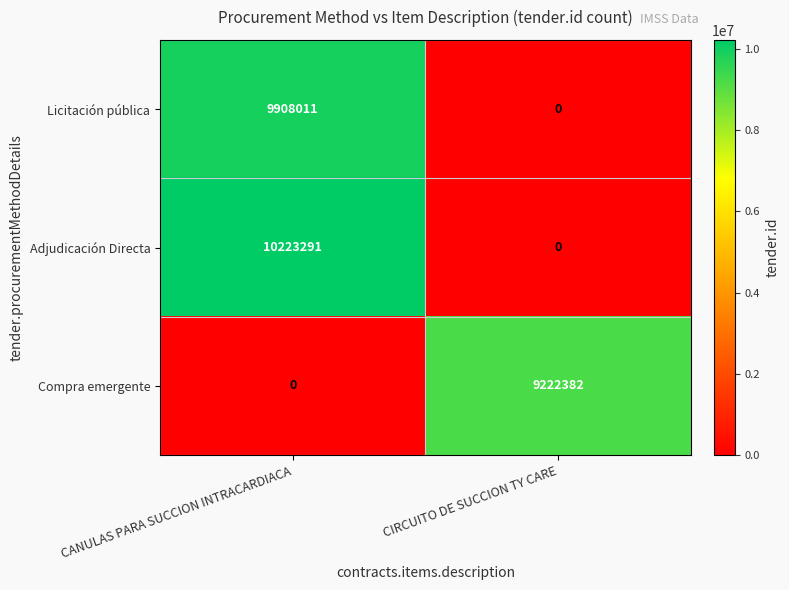

What is the difference between the Licitación pública values at CIRCUITO DE SUCCION TY CARE and CANULAS PARA SUCCION INTRACARDIACA?

9908011